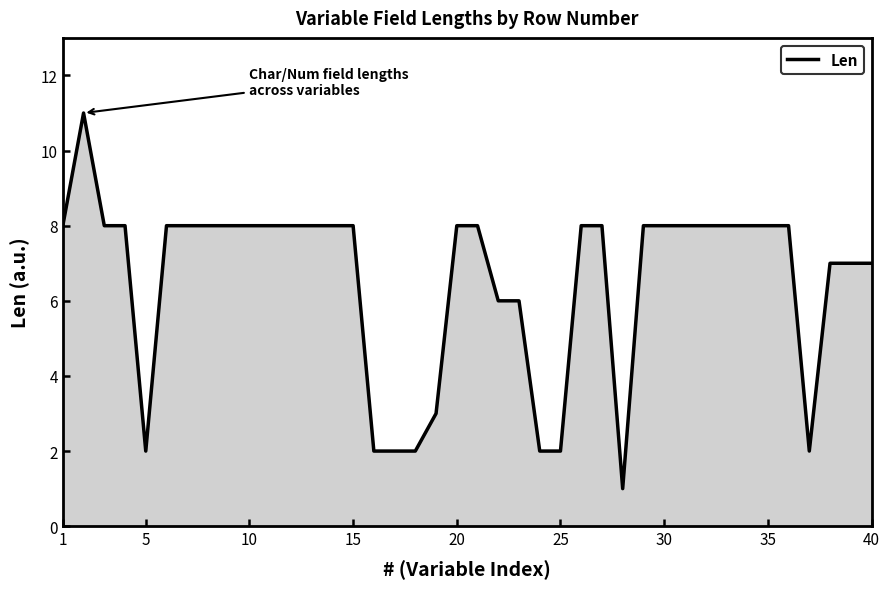

What is the difference between the maximum and minimum values?

10